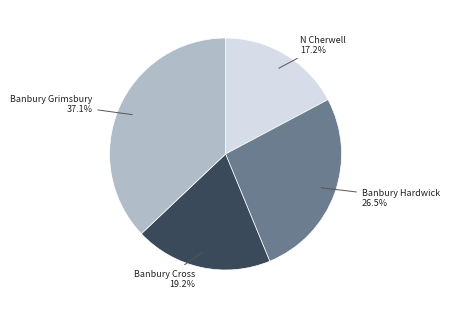

How many segments does this pie chart have?

4